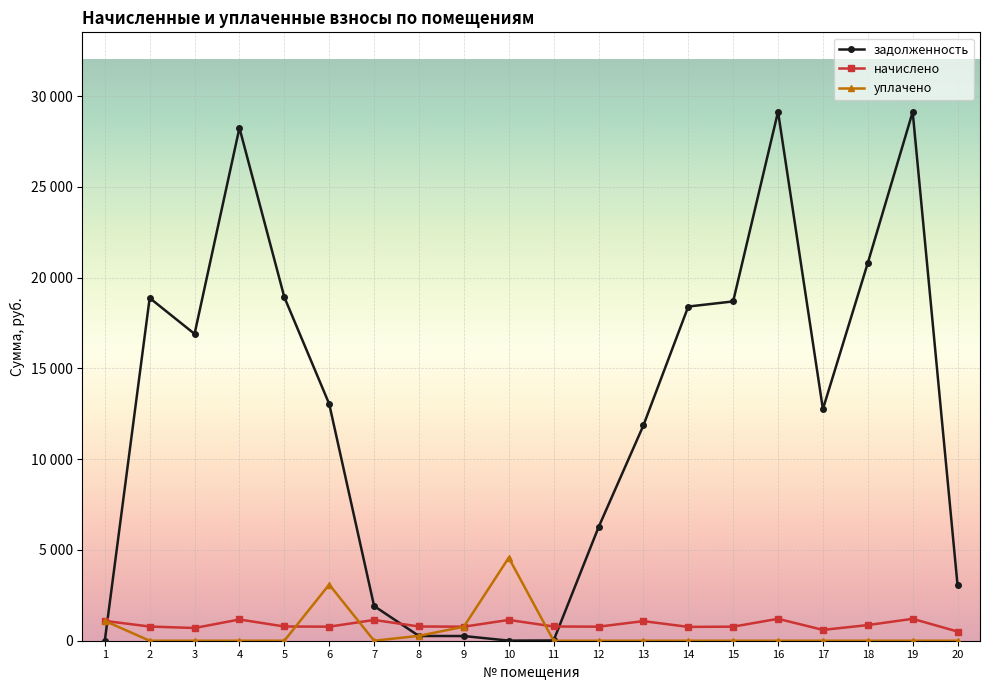

What is the difference between the задолженность values at 7 and 19?

27222.0